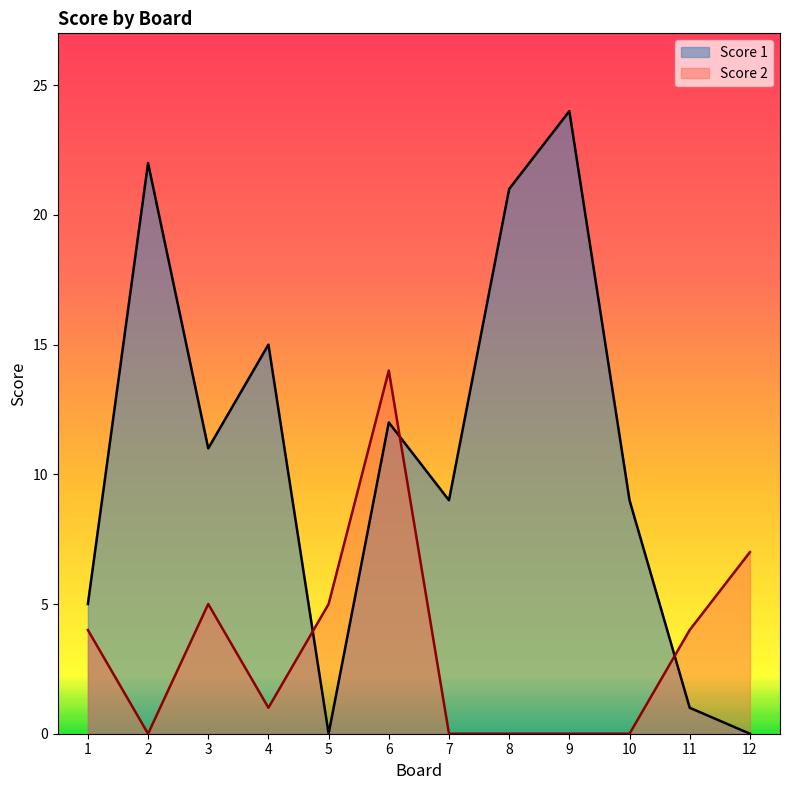

How many times do Score 2 and Score 1 cross each other?

3